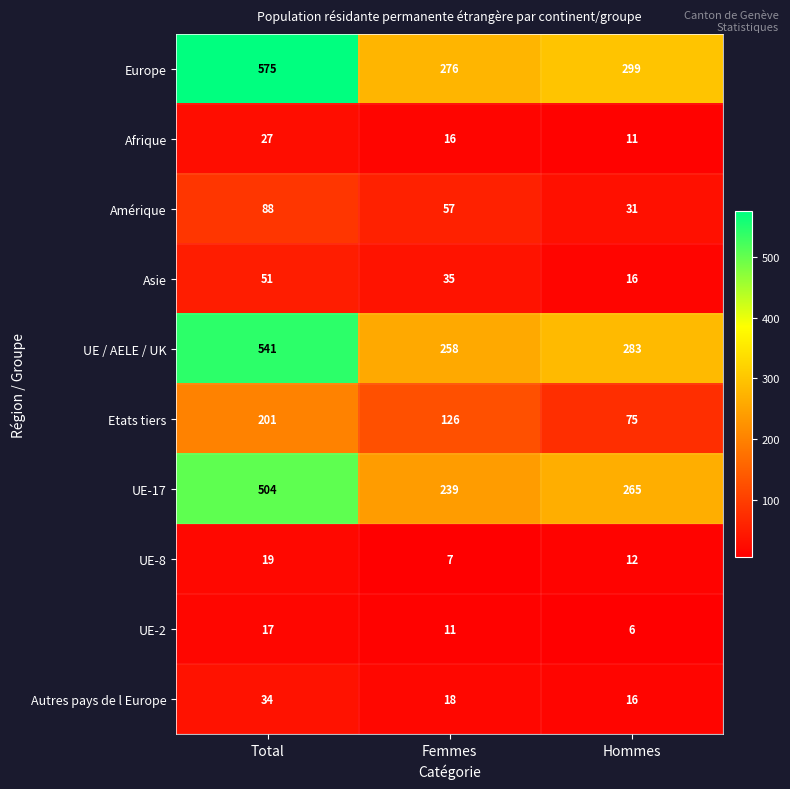

What is the sum of all UE-2 values?

34